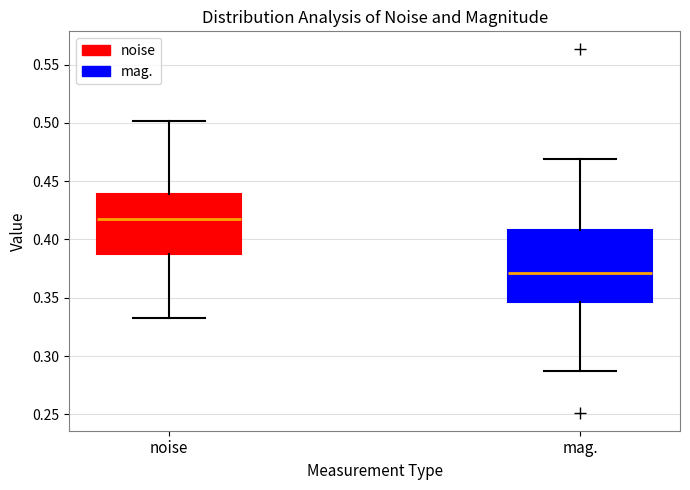

Which box has the lowest median line?

mag.